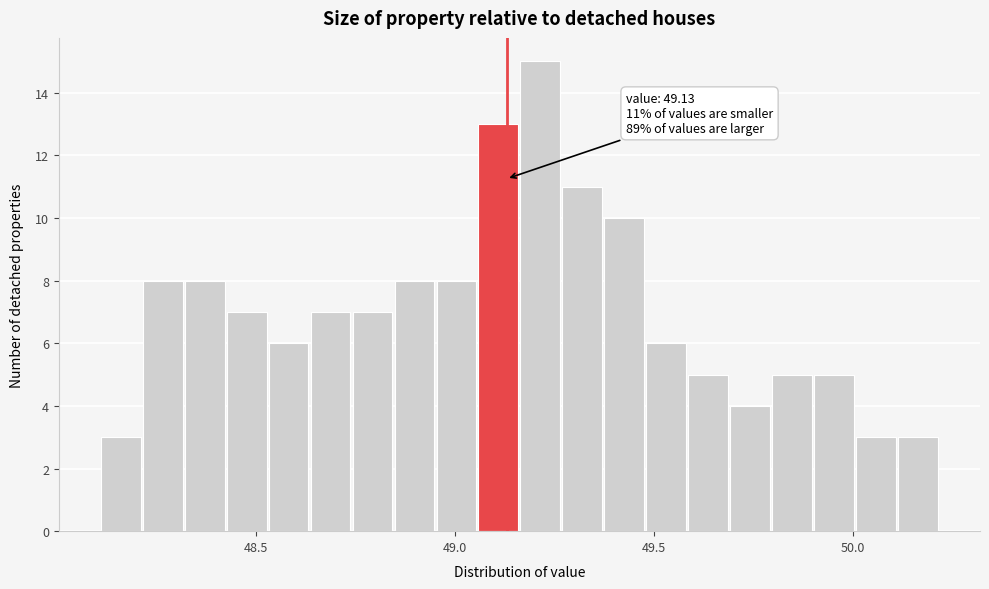

Around what value on the x-axis is the tallest bar? Give the approximate position of its centre, as read against the axis.

49.20